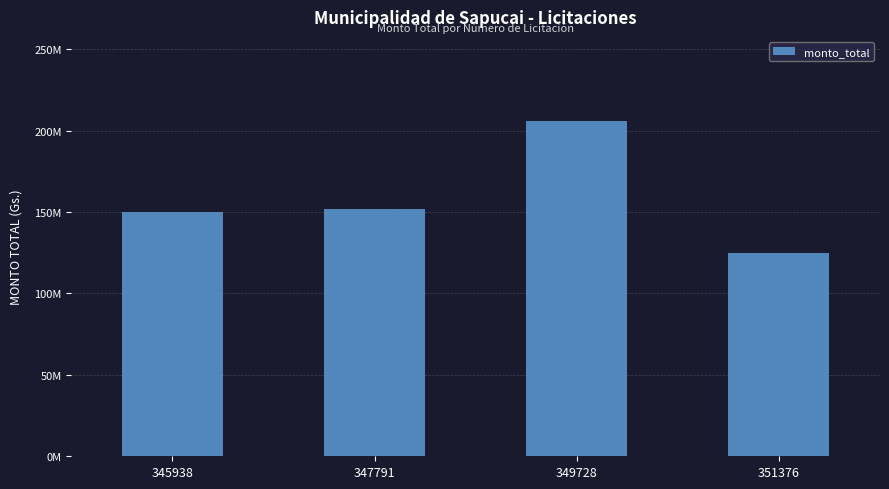

Is it true that the value at 347791 is 46711940?

False